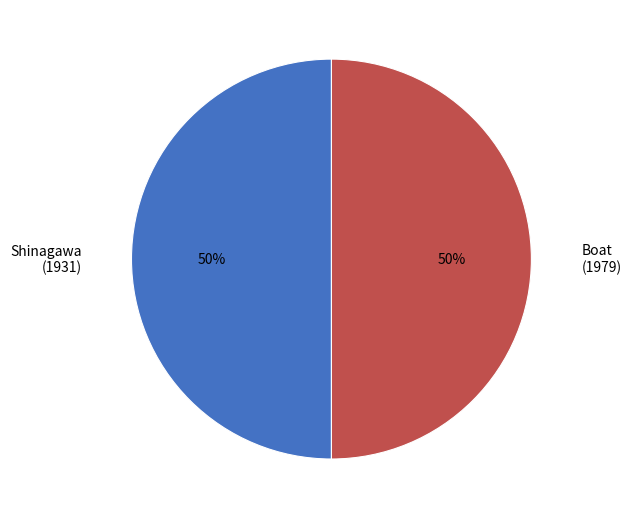

The Shinagawa (1931) slice represents 60% of the pie. True or false?

False